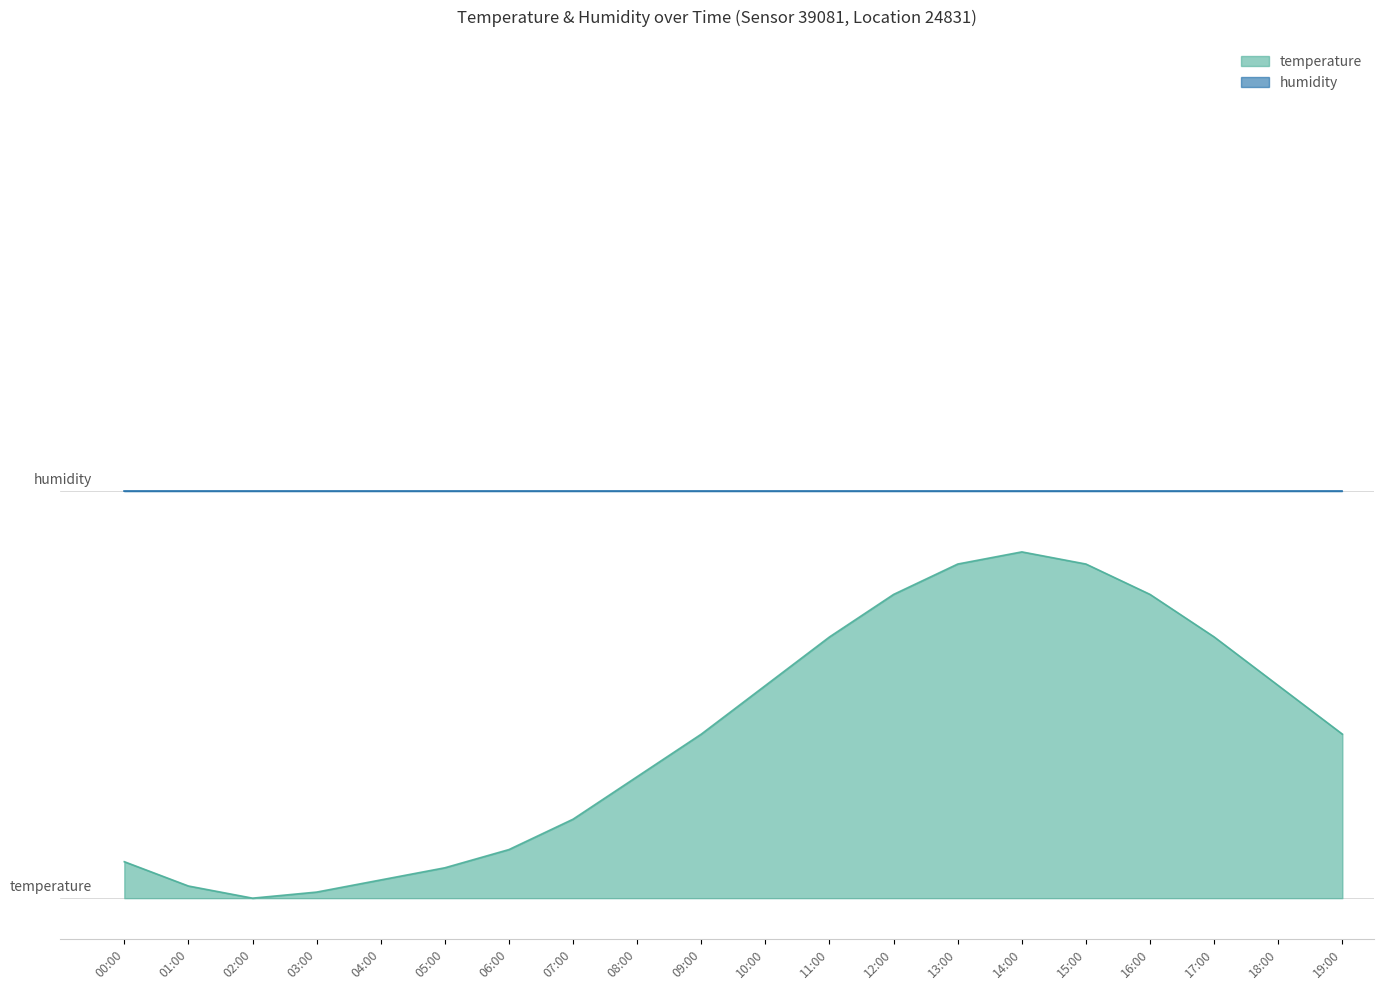

What is the difference between the second highest and second lowest values?

4.0